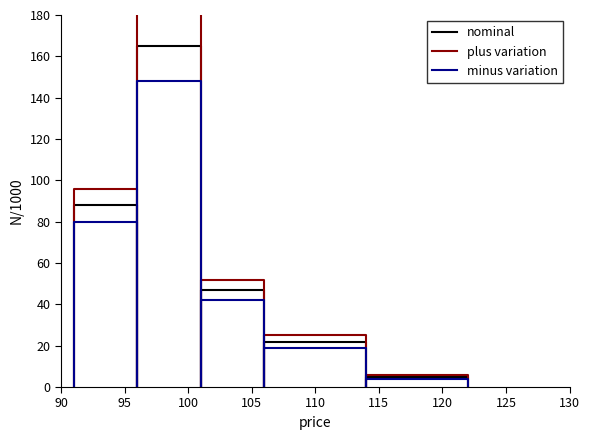

How many values in the minus variation series exceed 0?

10